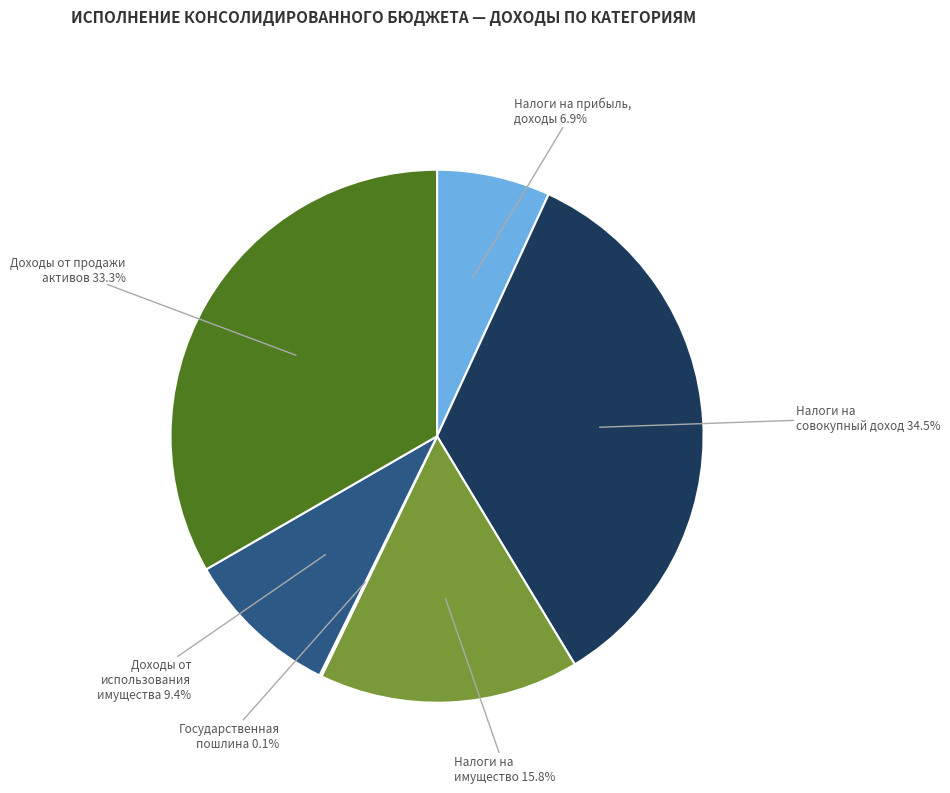

Does any single category account for the majority?

No